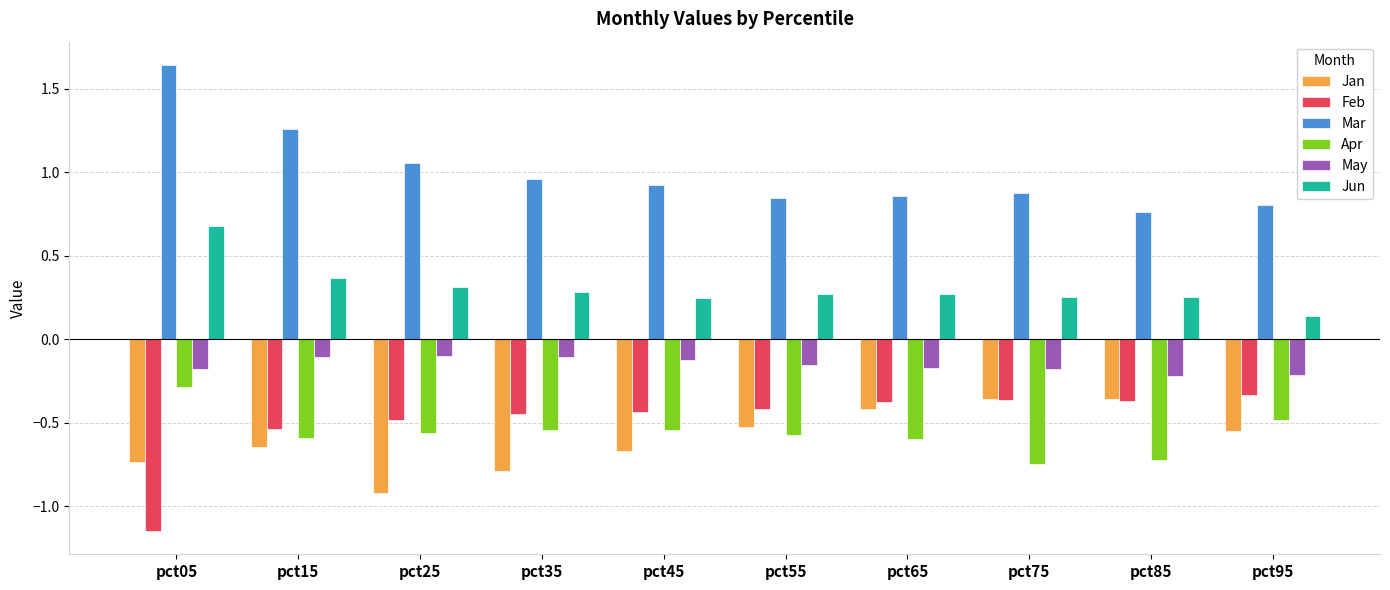

At how many categories does at least one series exceed 0?

10